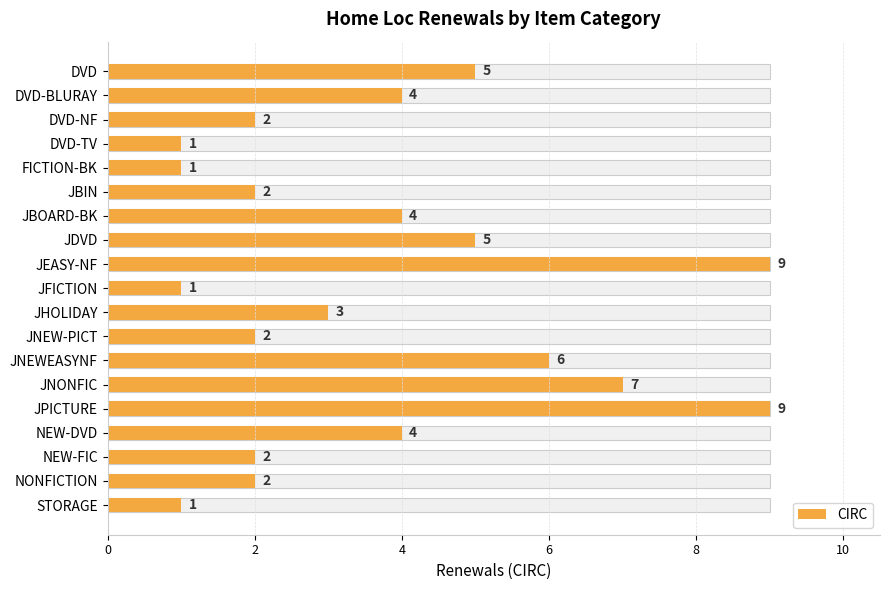

What is the sum of all values?

70